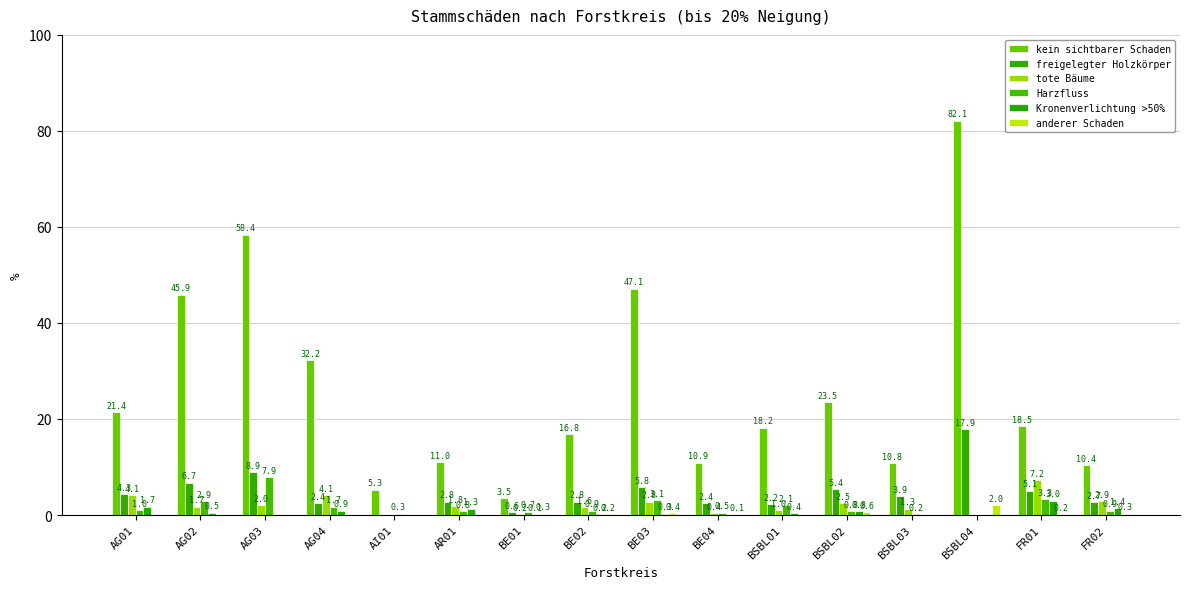

What is the value of the Kronenverlichtung >50% bar at the 7th from the left?

0.1